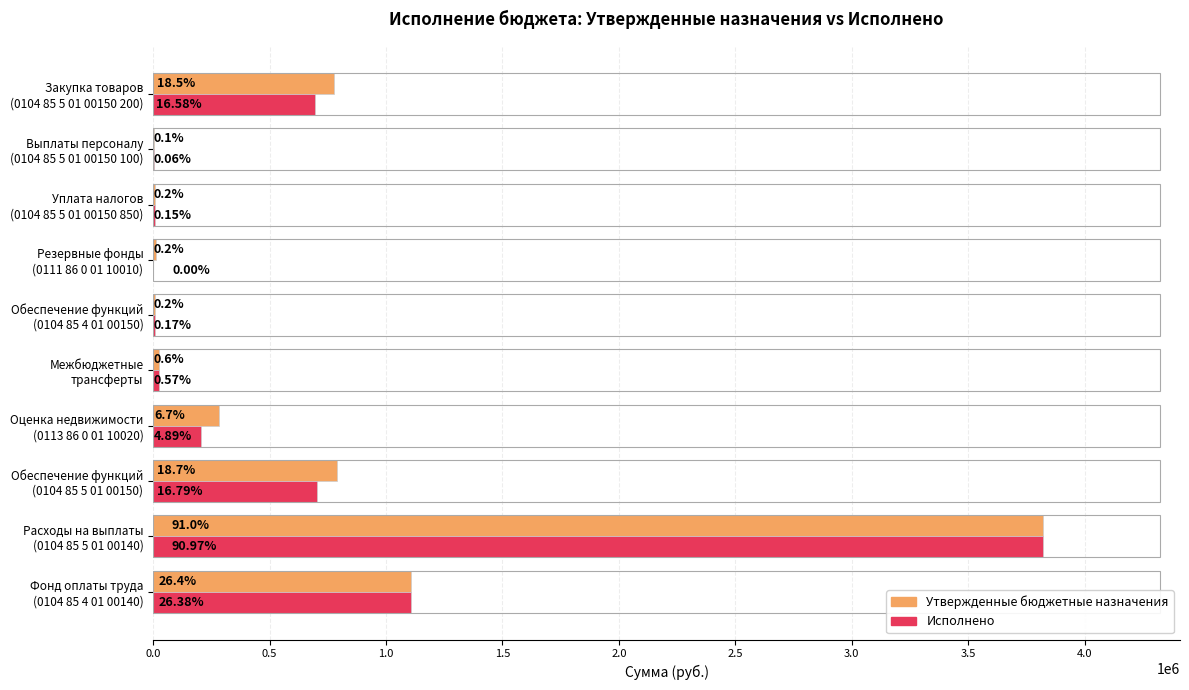

What are all the series names shown in the legend?

Утвержденные бюджетные назначения, Исполнено